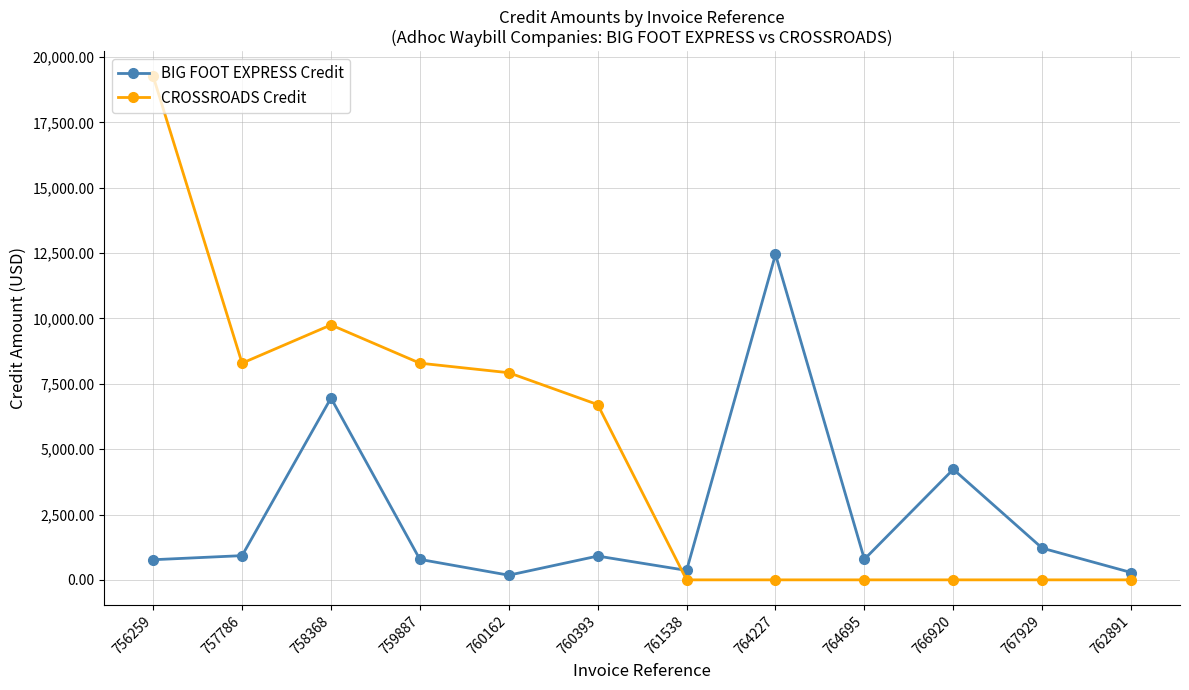

Which series has the largest total across all categories?

CROSSROADS Credit